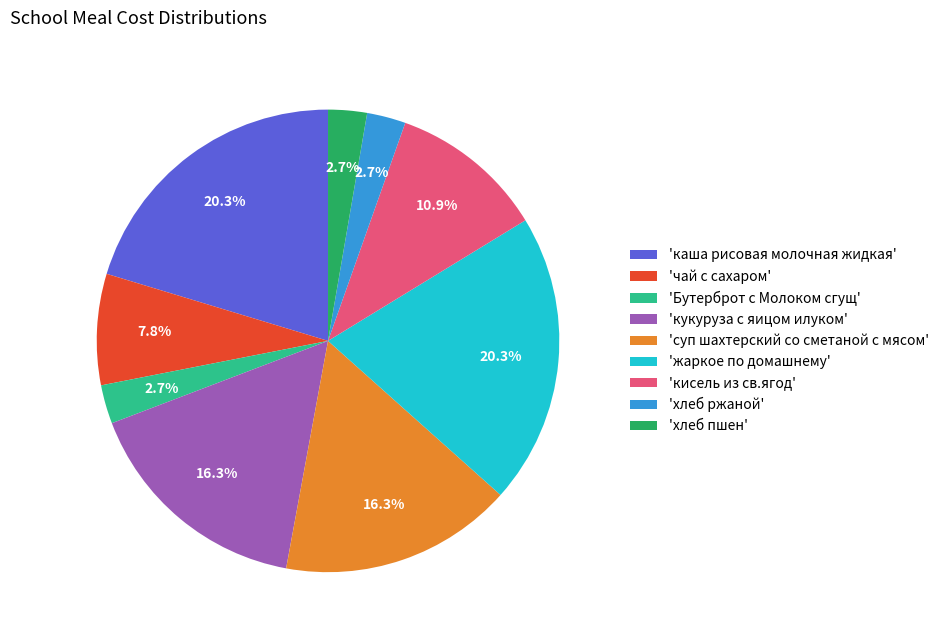

Does 'кисель из св.ягод' represent more than half of the total?

No